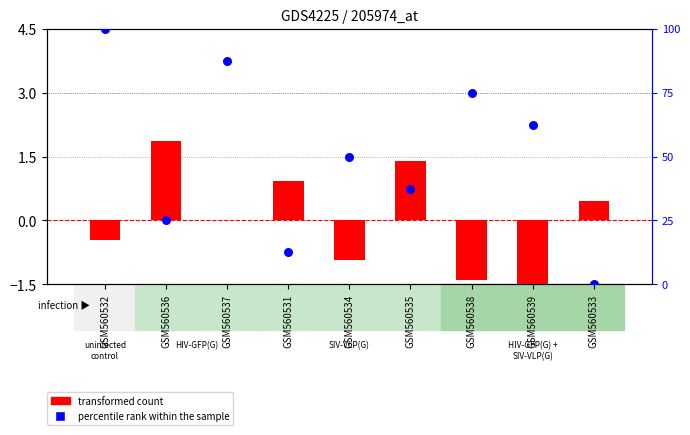

At which category is the sum across all series the highest?

GSM560532